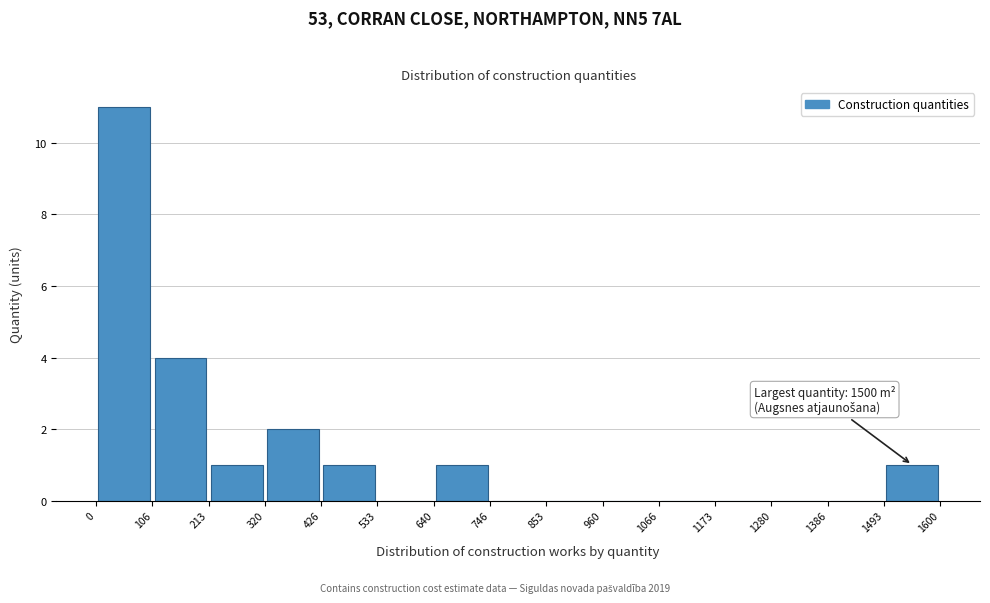

Over which range of the x-axis is the bar tallest?

0 to 106